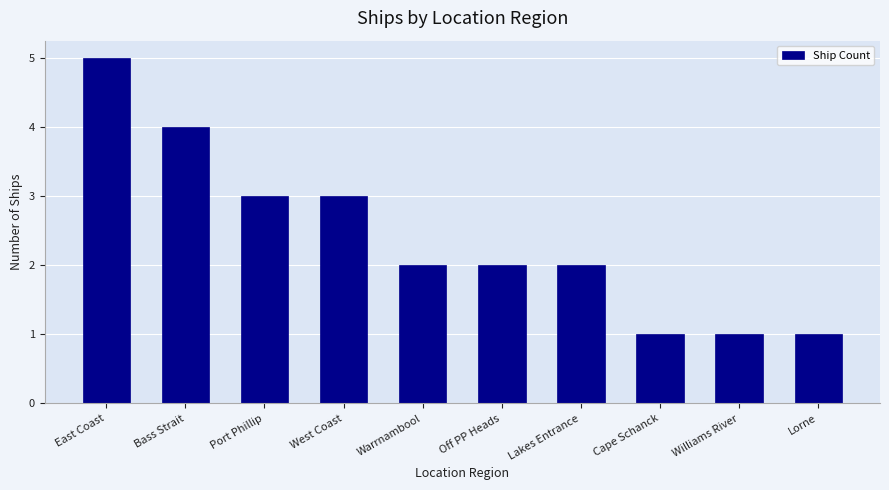

Count the number of categories in the chart.

10